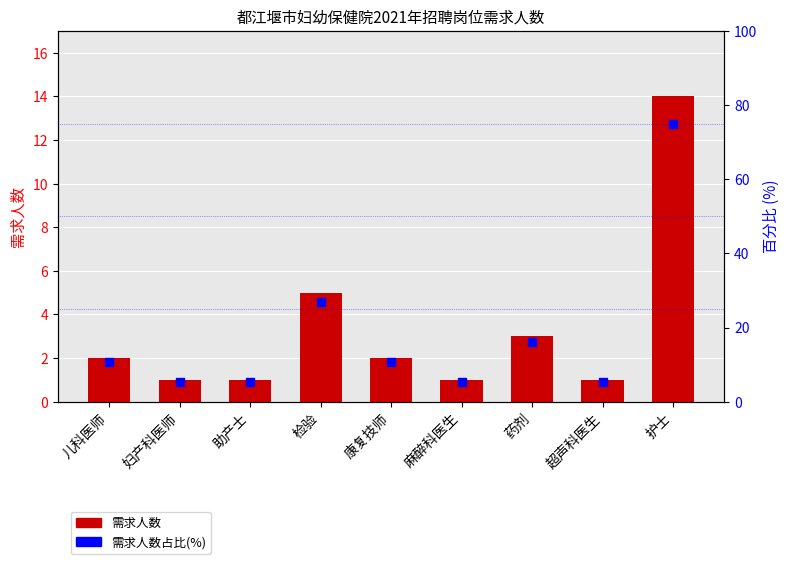

Which series reaches the minimum Y coordinate?

需求人数